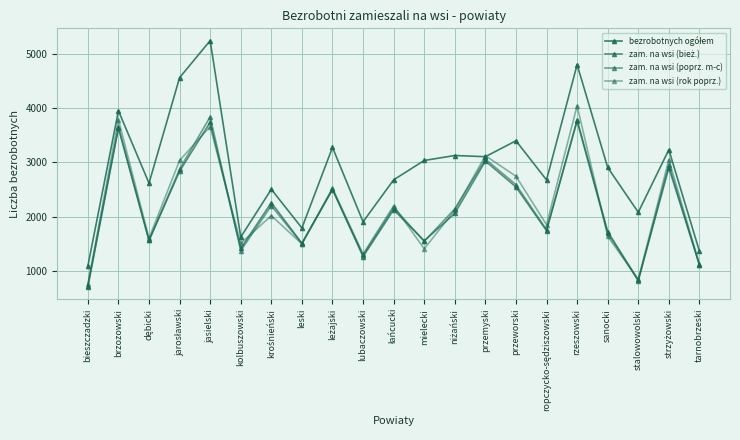

What is the greatest value displayed?

5253